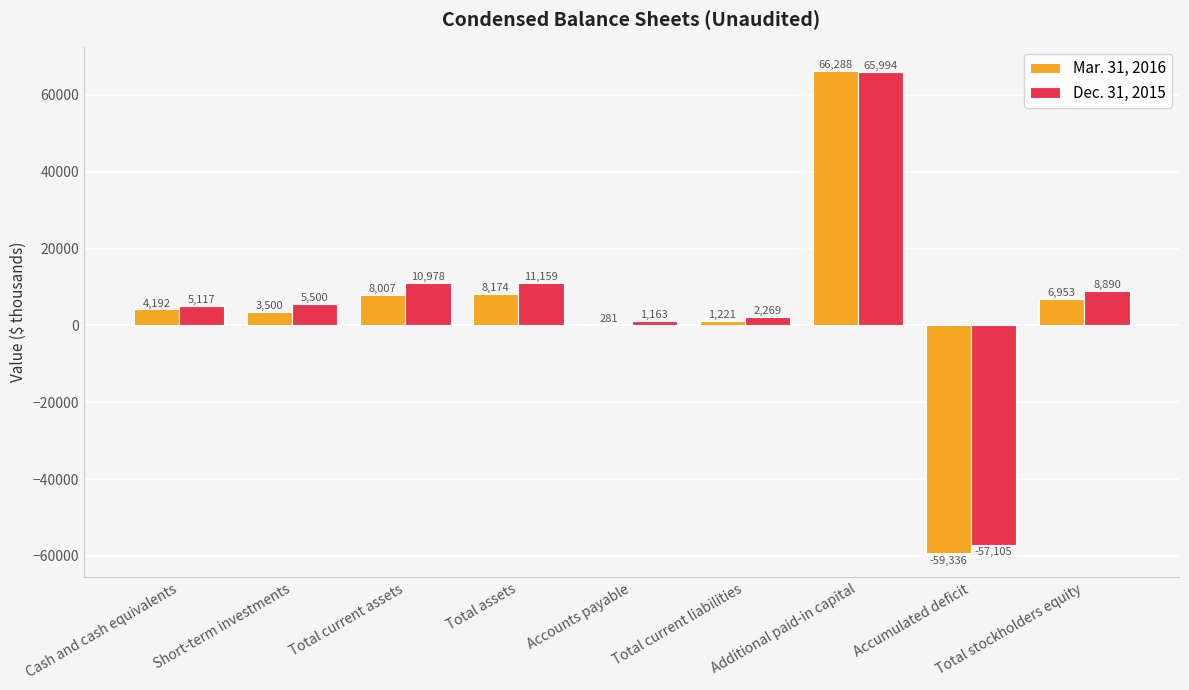

What is the highest value of the Dec. 31, 2015 series?

65994